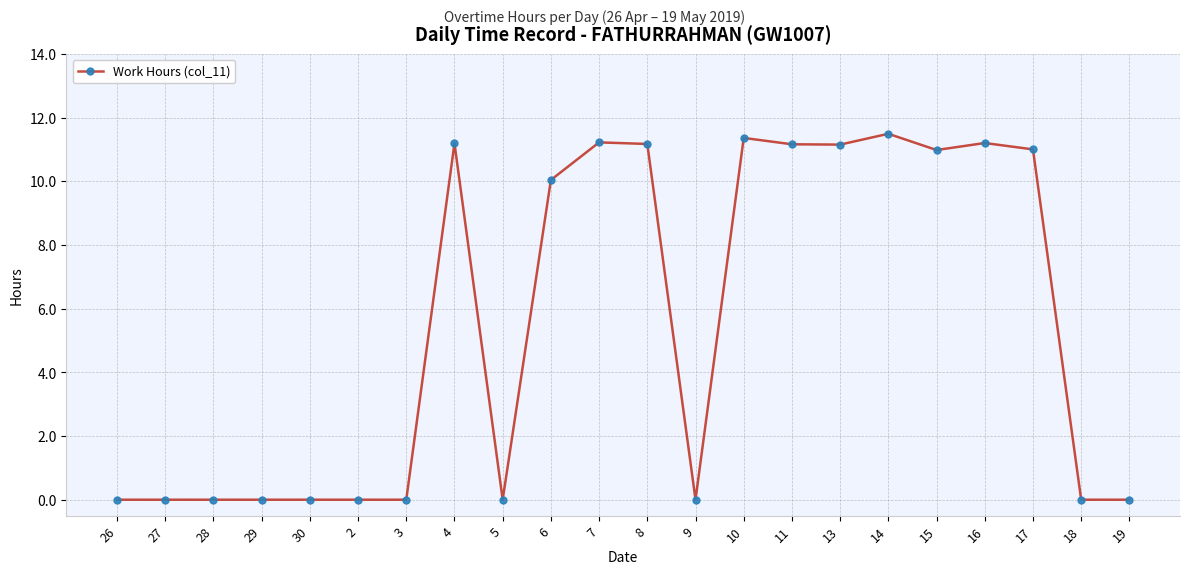

Count the number of data series in this chart.

1